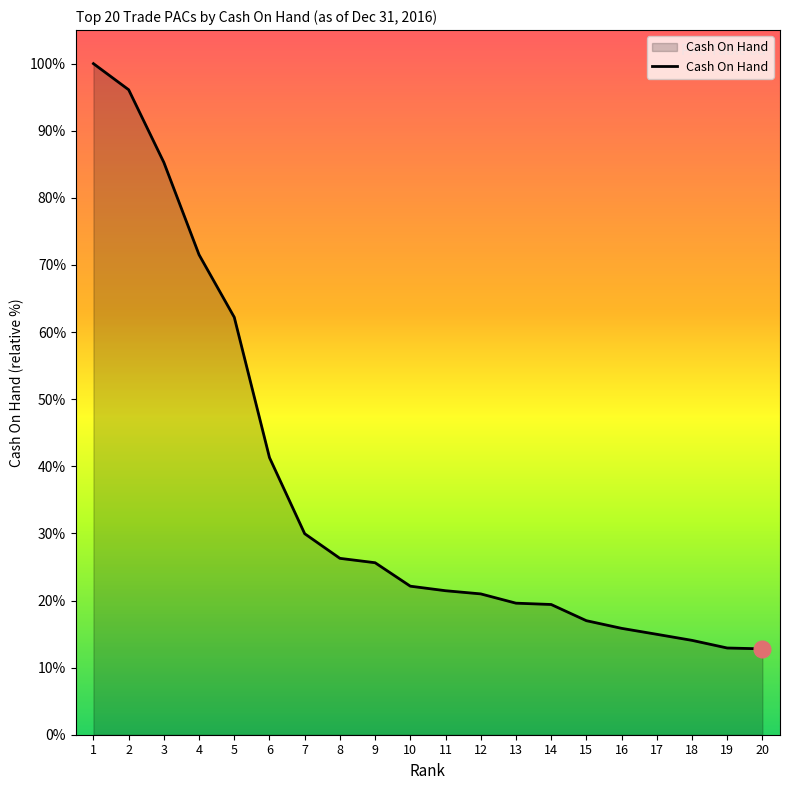

Reading right to left, transcribe all the data shown in this chart.

20=487064.7	19=491857.2	18=535221.6	17=569565.4	16=603371.6	15=646792.4	14=738588.4	13=746153.5	12=798723.3	11=816708.0	10=842448.2	9=975471.8	8=1000349.3	7=1140083.8	6=1571803.3	5=2367561.8	4=2722052.2	3=3245765.4	2=3658045.7	1=3806088.7